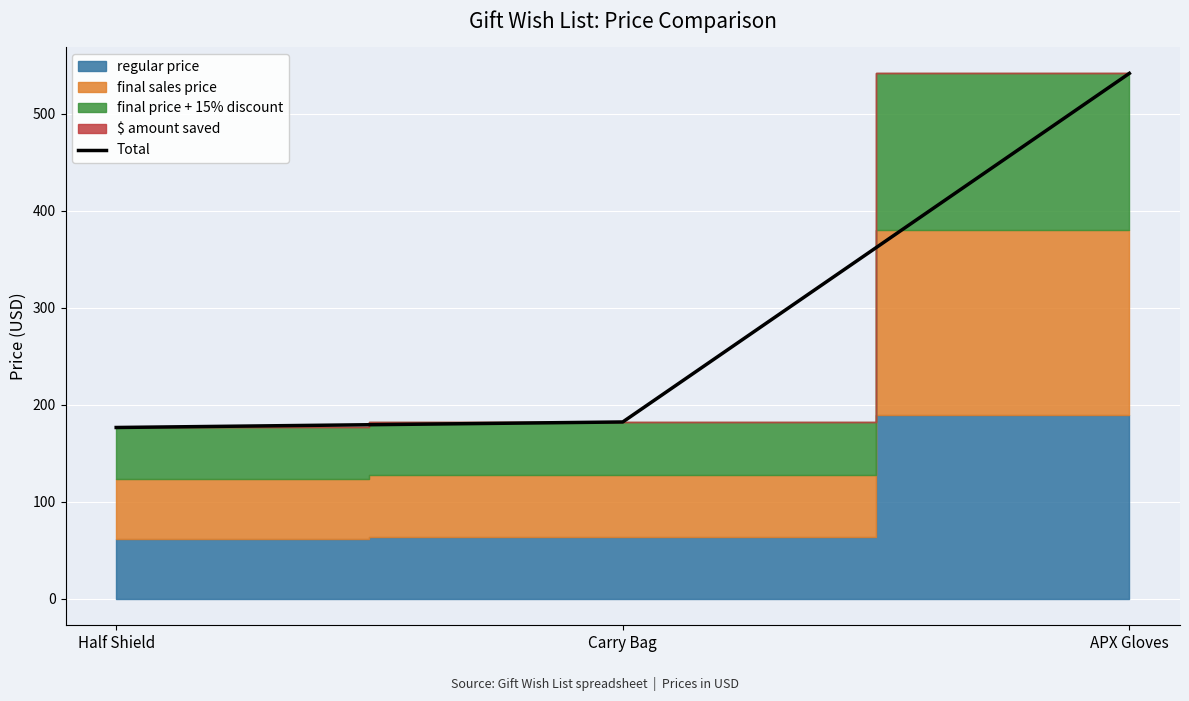

What is the average value?

300.2